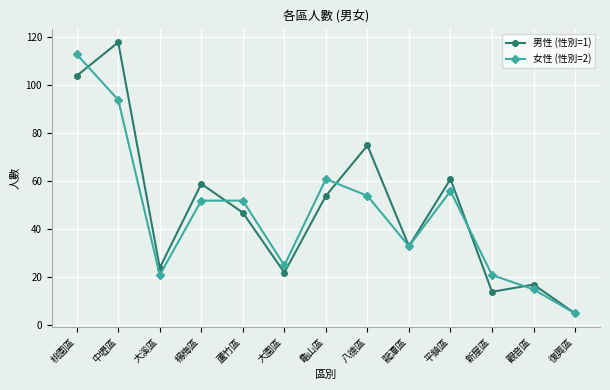

Rank the series by their average value, from highest to lowest.

男性 (性別=1), 女性 (性別=2)